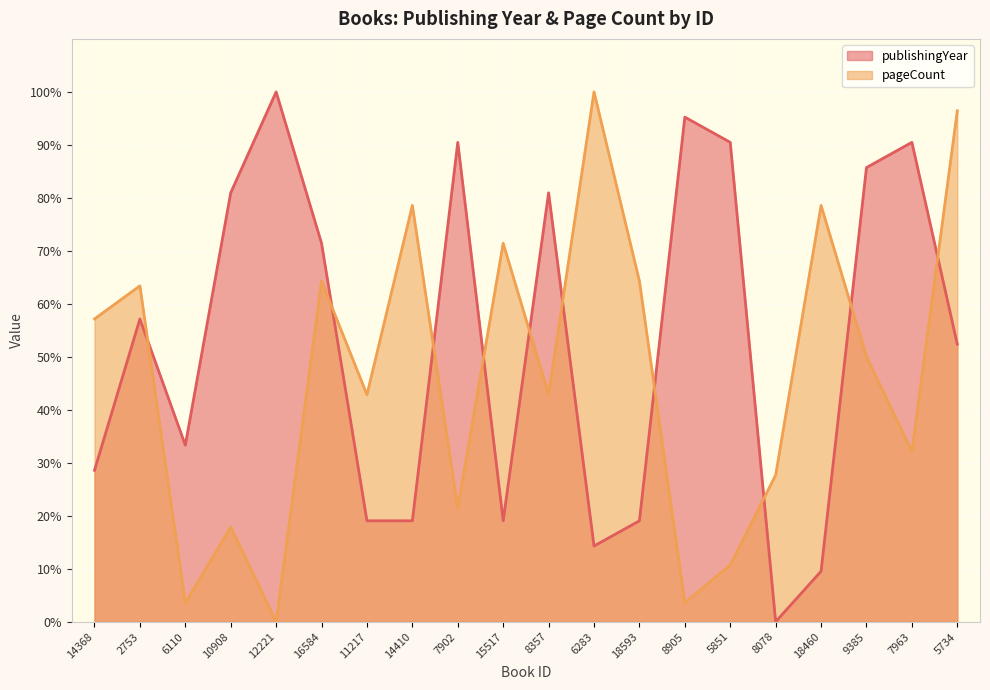

After their last crossing, which series has the higher values: publishingYear or pageCount?

pageCount